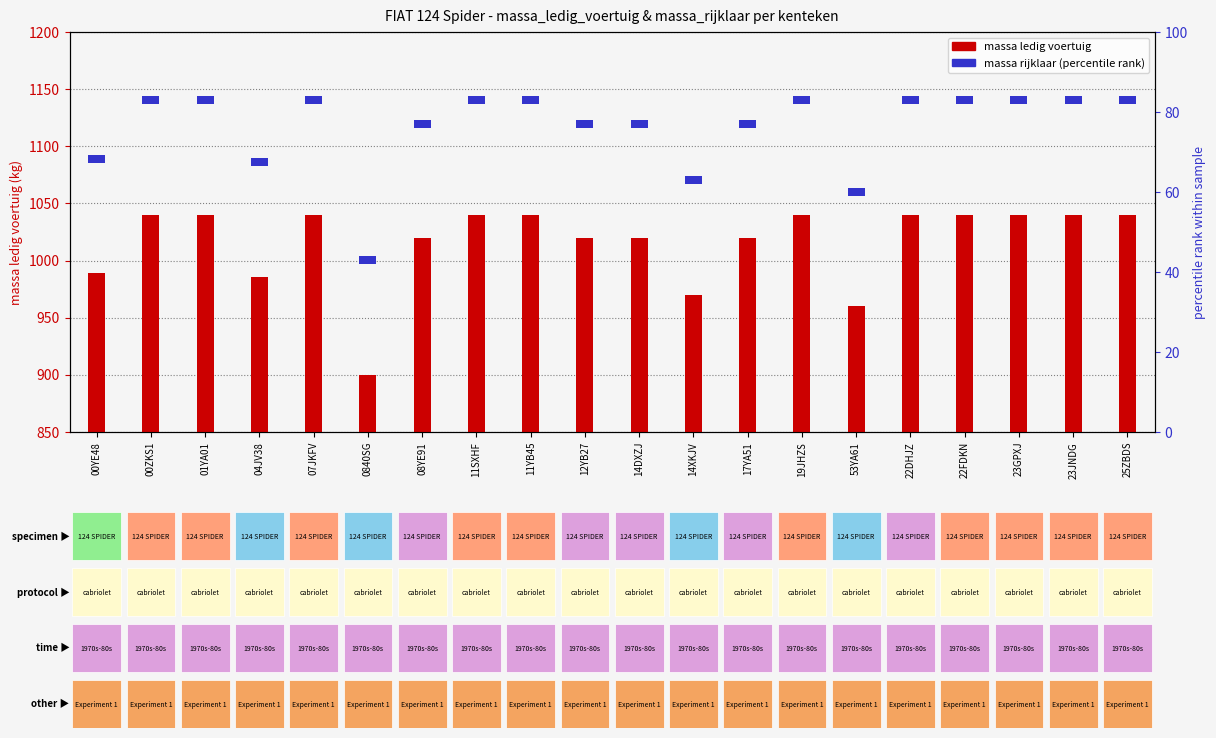

Which series has the largest total across all categories?

massa_ledig_voertuig